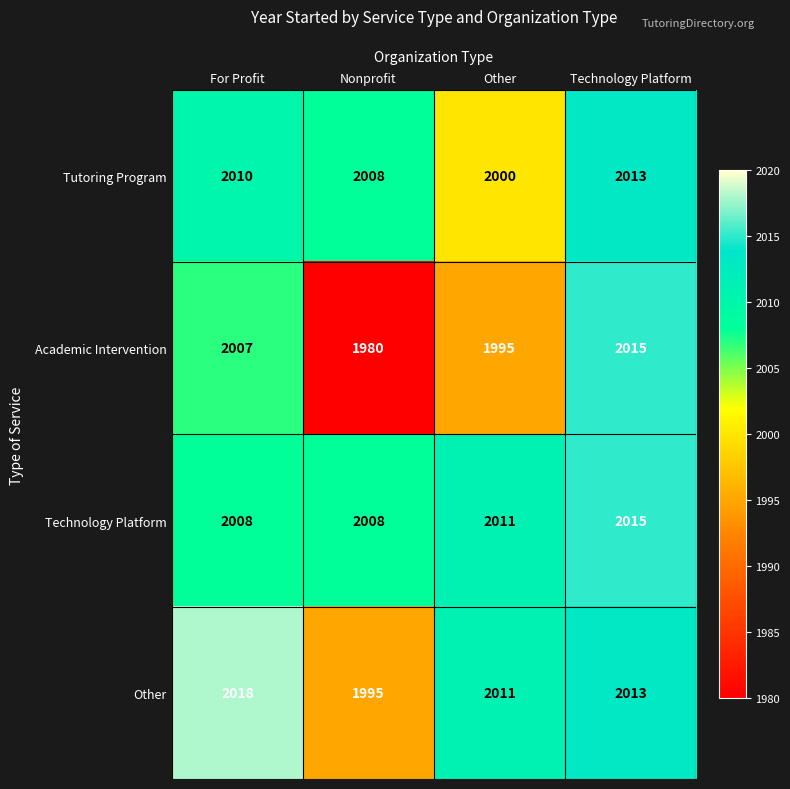

Reading left to right, list all the values displayed in this chart.

Tutoring Program: 2010	2008	2000	2013
Academic Intervention: 2007	1980	1995	2015
Technology Platform: 2008	2008	2011	2015
Other: 2018	1995	2011	2013